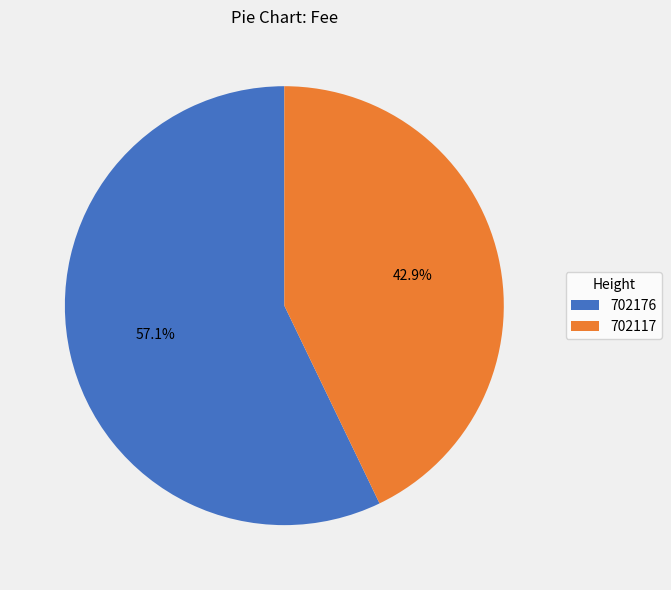

What percentage is the 702117 slice, to the nearest percent?

43%